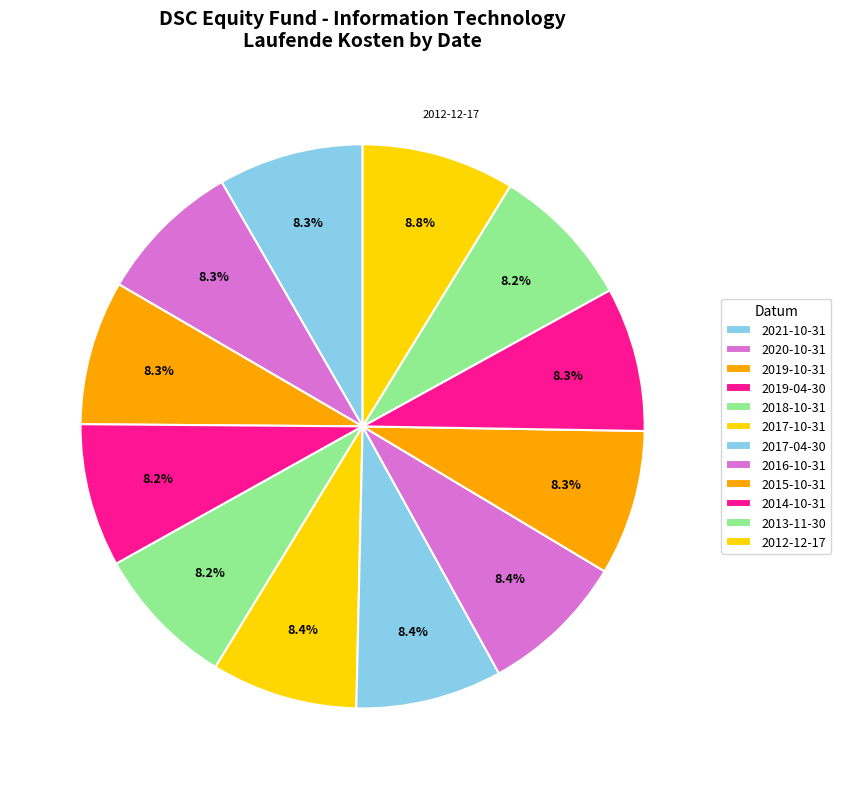

Is the sum of 2012-12-17 and 2017-04-30 greater than half?

No